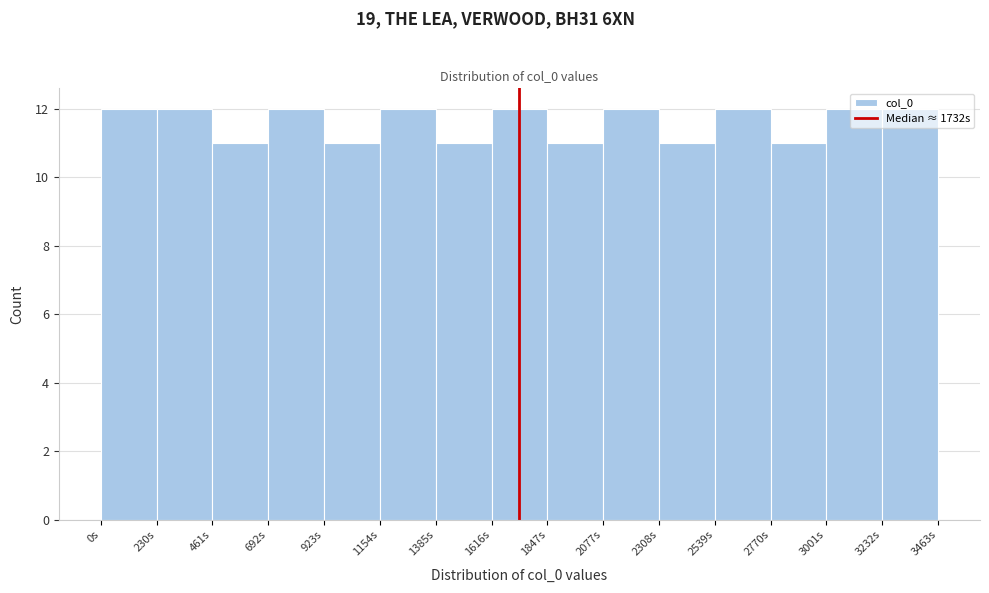

Reading left to right, list every bar in this chart as the range it spans on the x-axis followed by its height. Neither the bar edges nor the heights are printed on the chart, so give them approximately, as read against the axes.

0 to 250: 12
250 to 450: 12
450 to 700: 11
700 to 900: 12
900 to 1150: 11
1150 to 1400: 12
1400 to 1600: 11
1600 to 1850: 12
1850 to 2100: 11
2100 to 2300: 12
2300 to 2550: 11
2550 to 2750: 12
2750 to 3000: 11
3000 to 3250: 12
3250 to 3450: 12